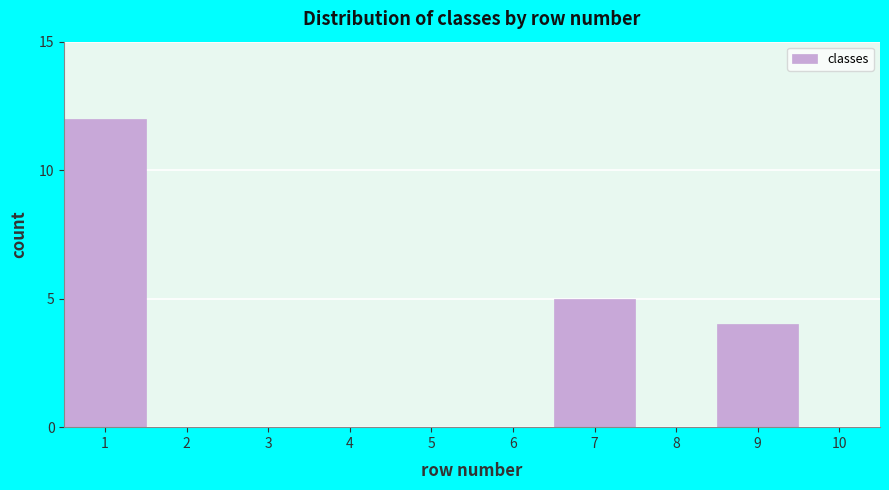

Reading left to right, transcribe all the data shown in this chart.

12	5	4